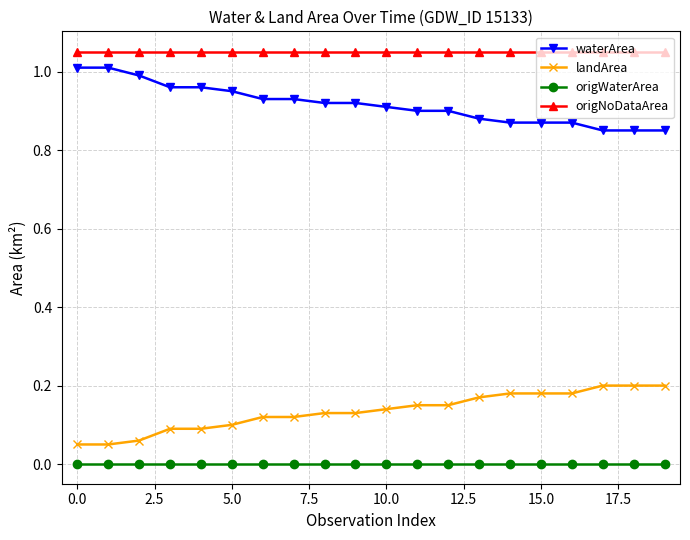

True or false: origWaterArea and waterArea intersect in this chart.

False